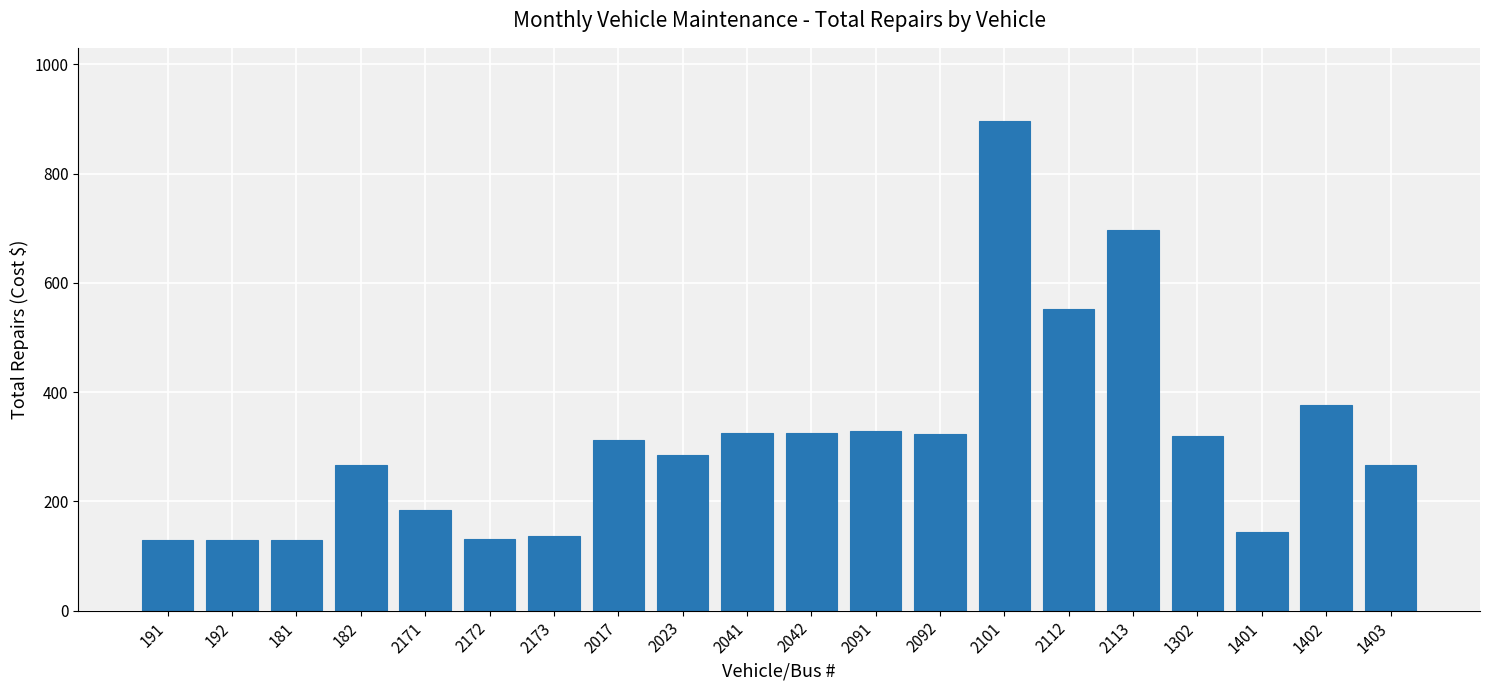

How many series are shown in this chart?

1